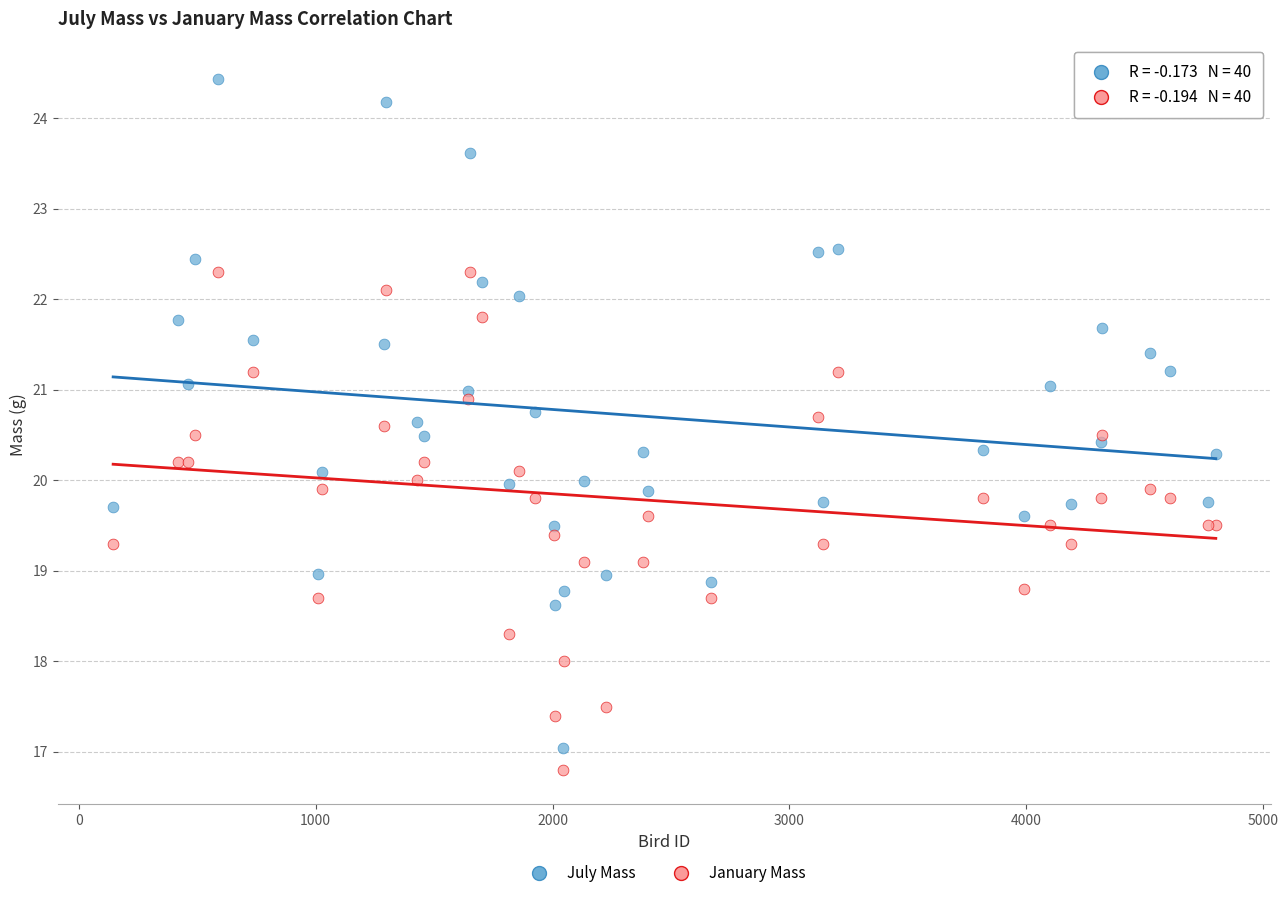

Which series contains the highest Y value?

July Mass